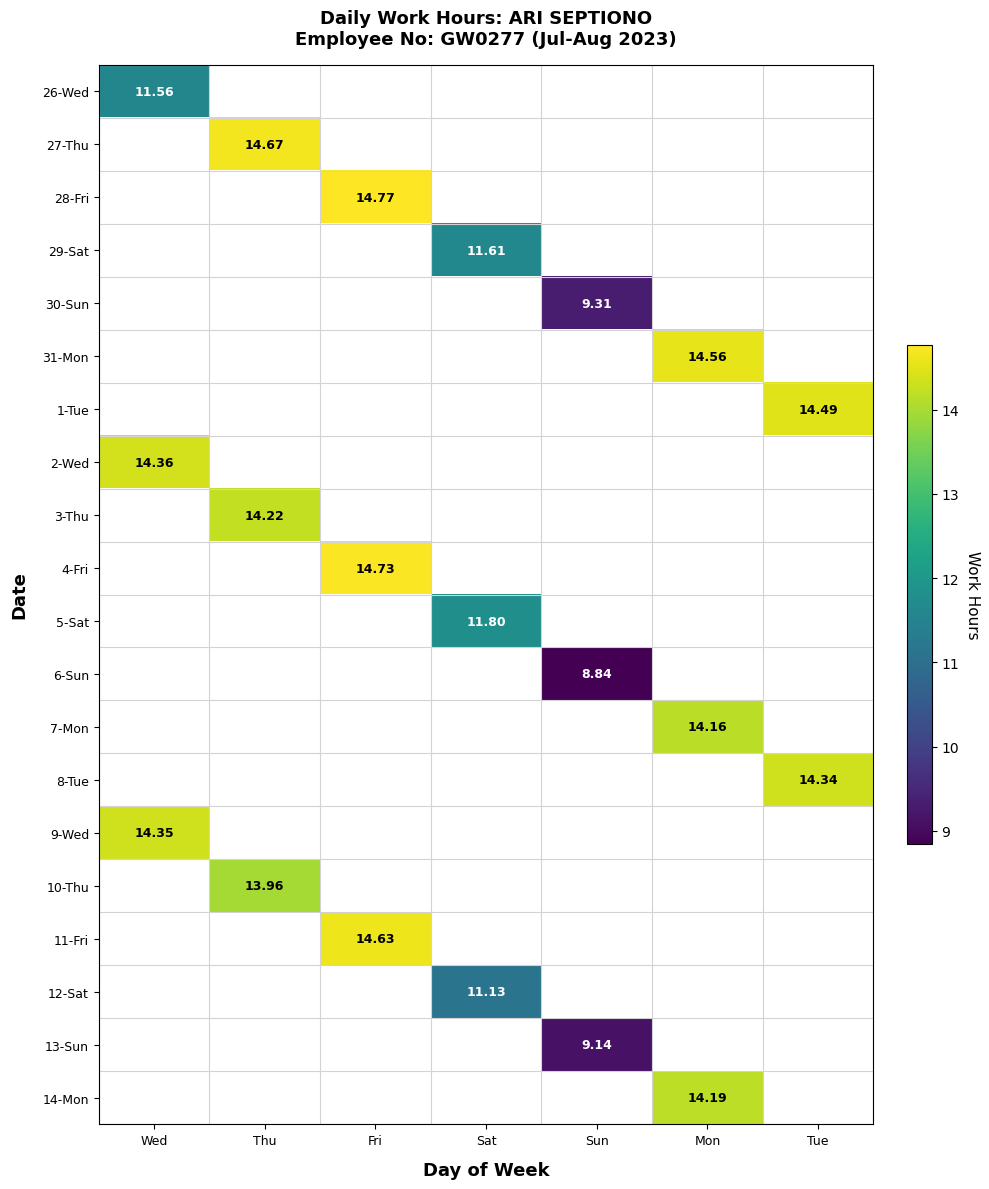

Rank the categories by 28-Fri value from highest to lowest.

Fri, Wed, Thu, Sat, Sun, Mon, Tue